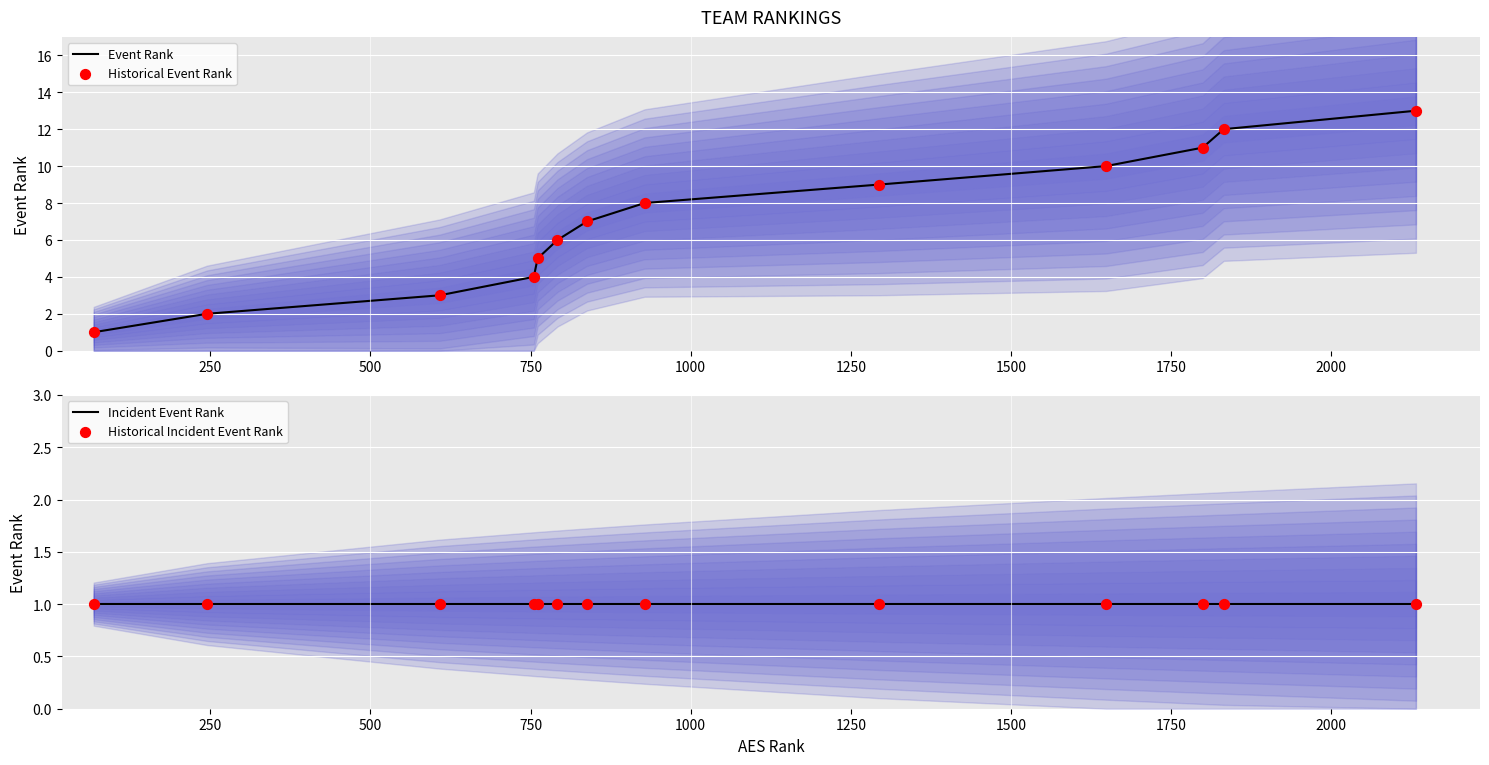

Which series has the widest spread of Y values?

Event Rank